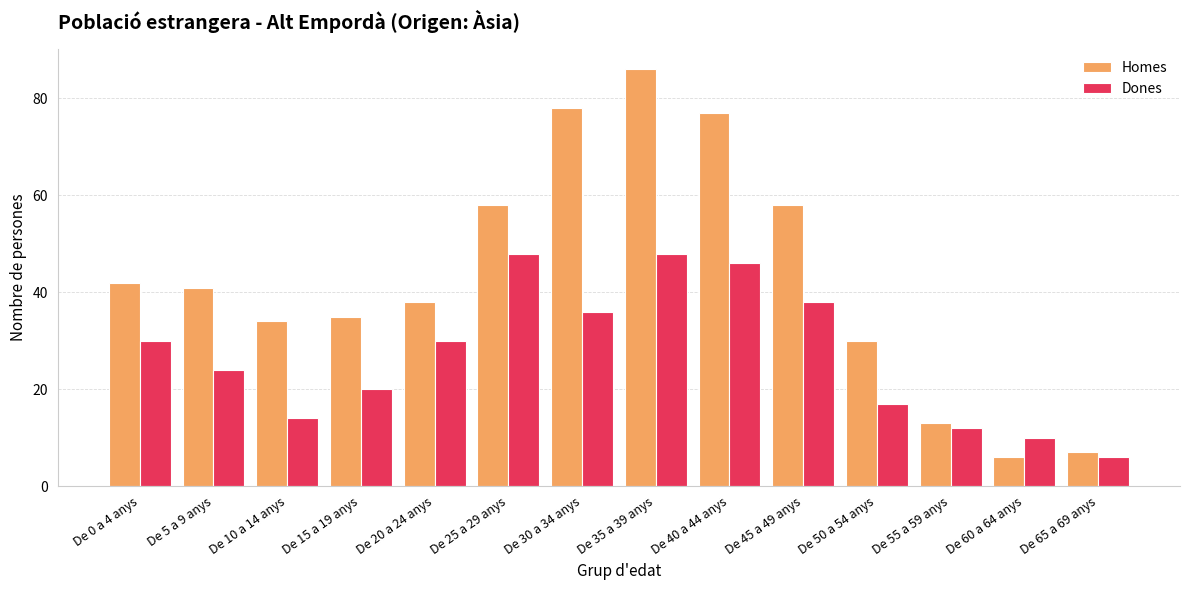

Which series has the widest spread of values?

Homes